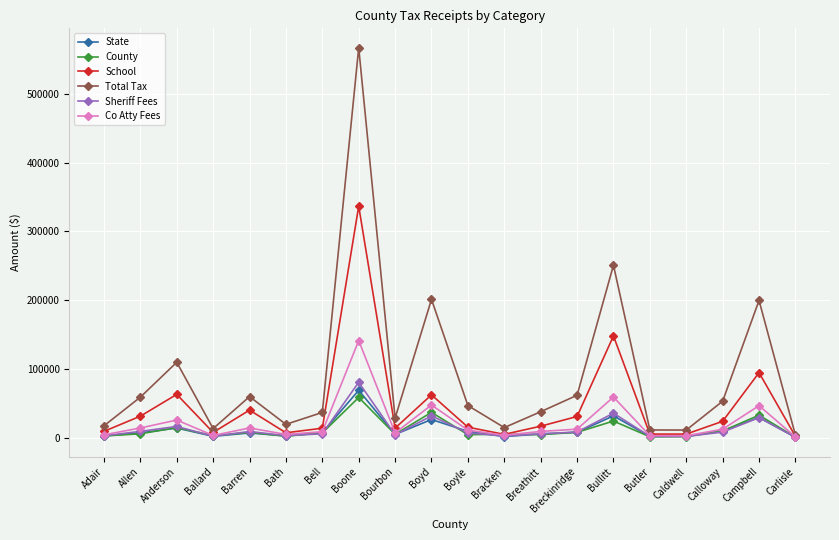

What is the difference between the highest and lowest values at Boyle?

42363.5